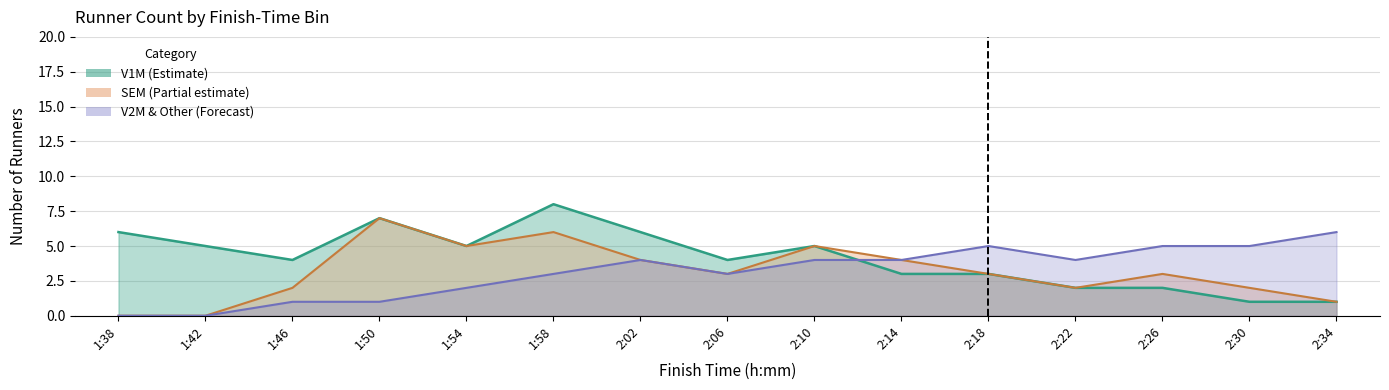

How many series are shown in this chart?

3